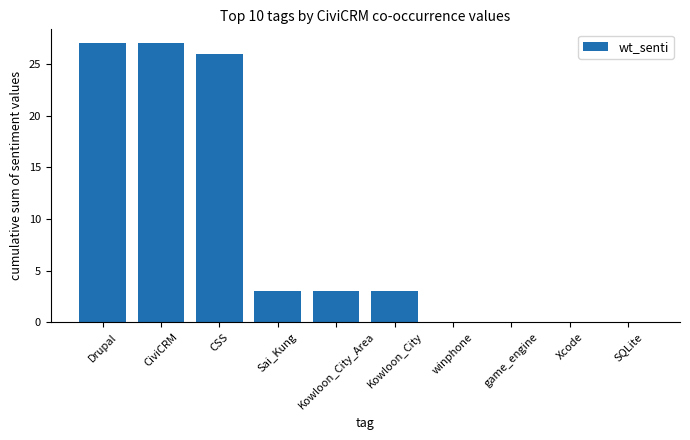

Between Kowloon_City and Xcode, which is larger?

Kowloon_City